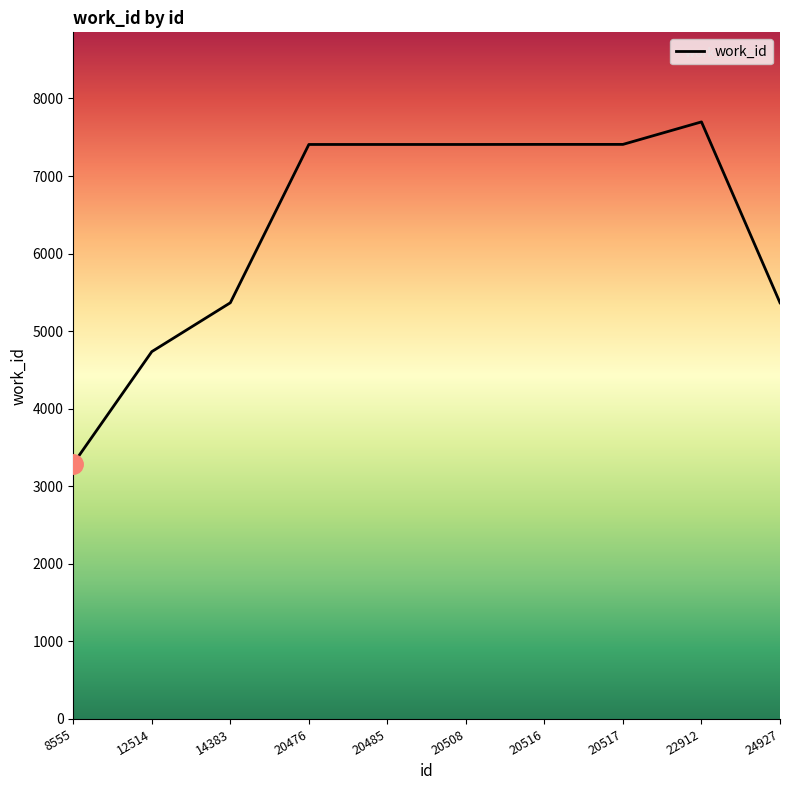

How many values are below 7407?

4